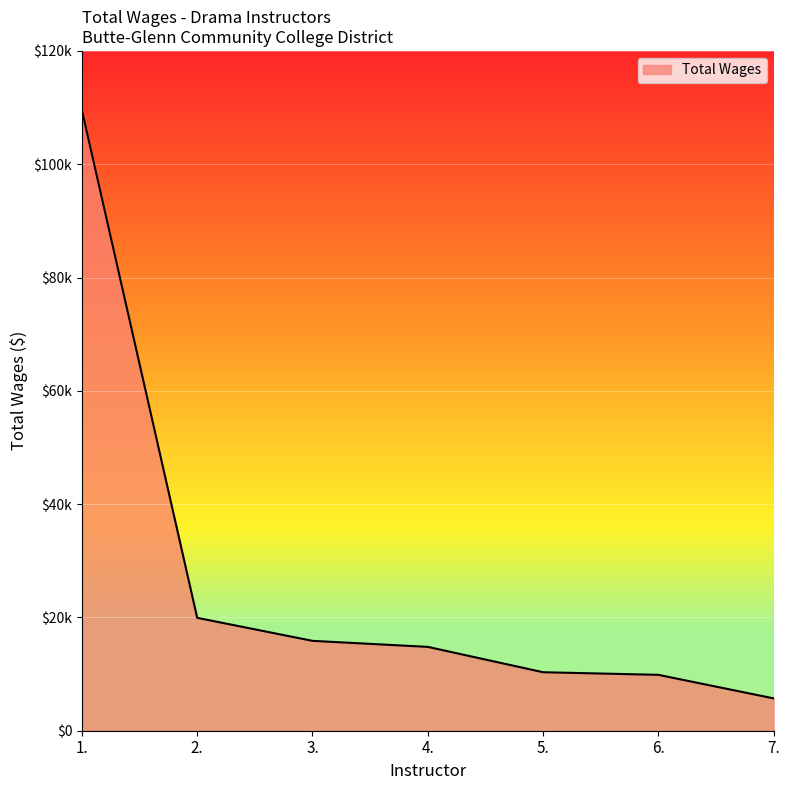

What position from the right is 4.?

4